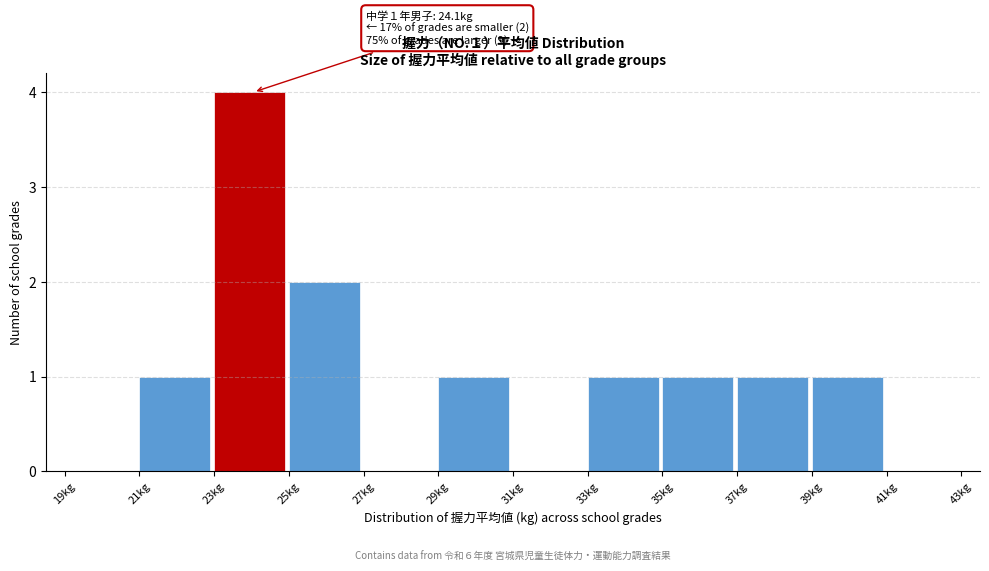

Over which range of the x-axis is the bar tallest?

23 to 25